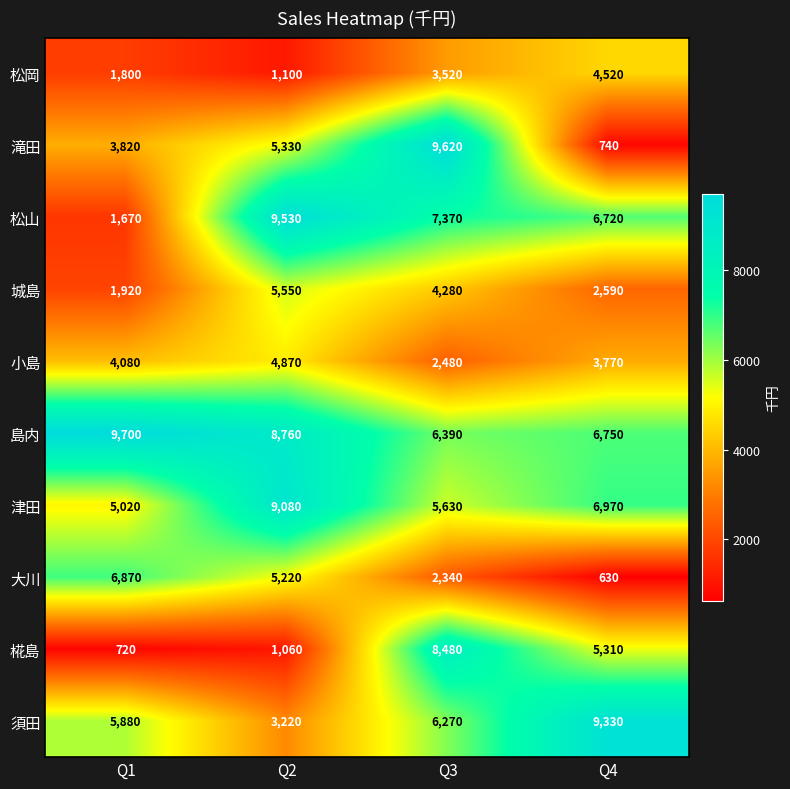

Rank the series at Q2 from lowest to highest value.

椛島, 松岡, 須田, 小島, 大川, 滝田, 城島, 島内, 津田, 松山